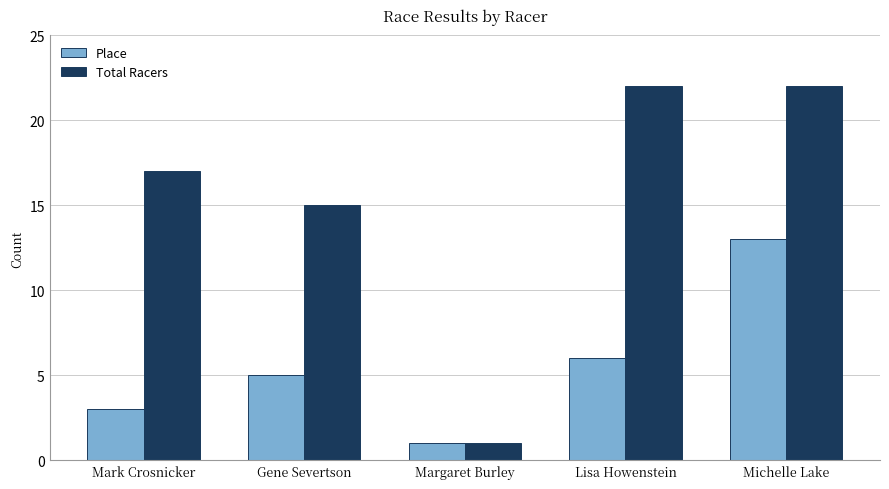

Reading right to left, list all the values displayed in this chart.

Place: Michelle Lake=13	Lisa Howenstein=6	Margaret Burley=1	Gene Severtson=5	Mark Crosnicker=3
Total Racers: Michelle Lake=22	Lisa Howenstein=22	Margaret Burley=1	Gene Severtson=15	Mark Crosnicker=17